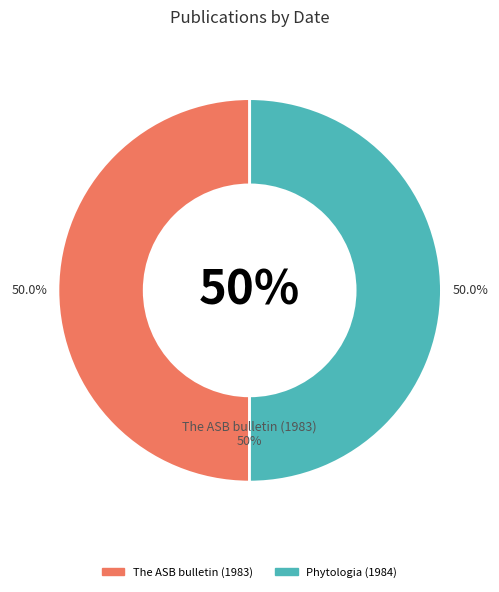

True or false: The ASB bulletin (1983) accounts for 60% of the total.

False